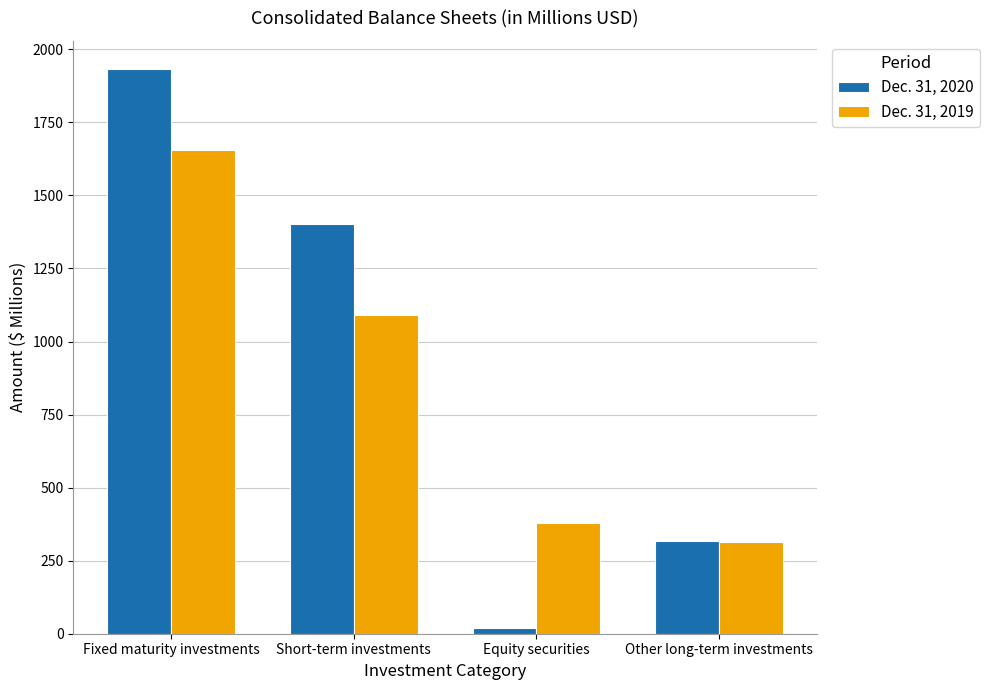

Rank the series by their average value, from highest to lowest.

Dec. 31, 2020, Dec. 31, 2019